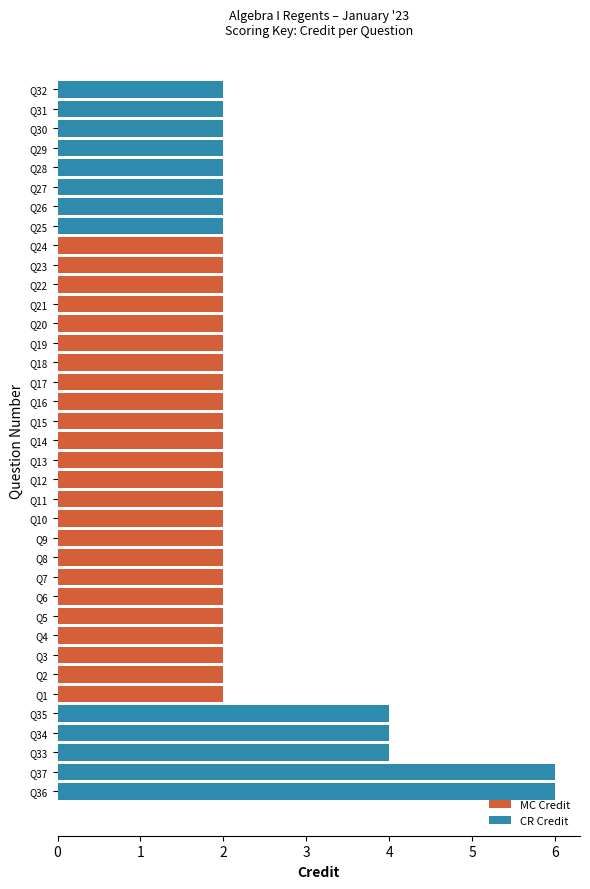

Count the MC Credit values in the range 0 to 2.

37